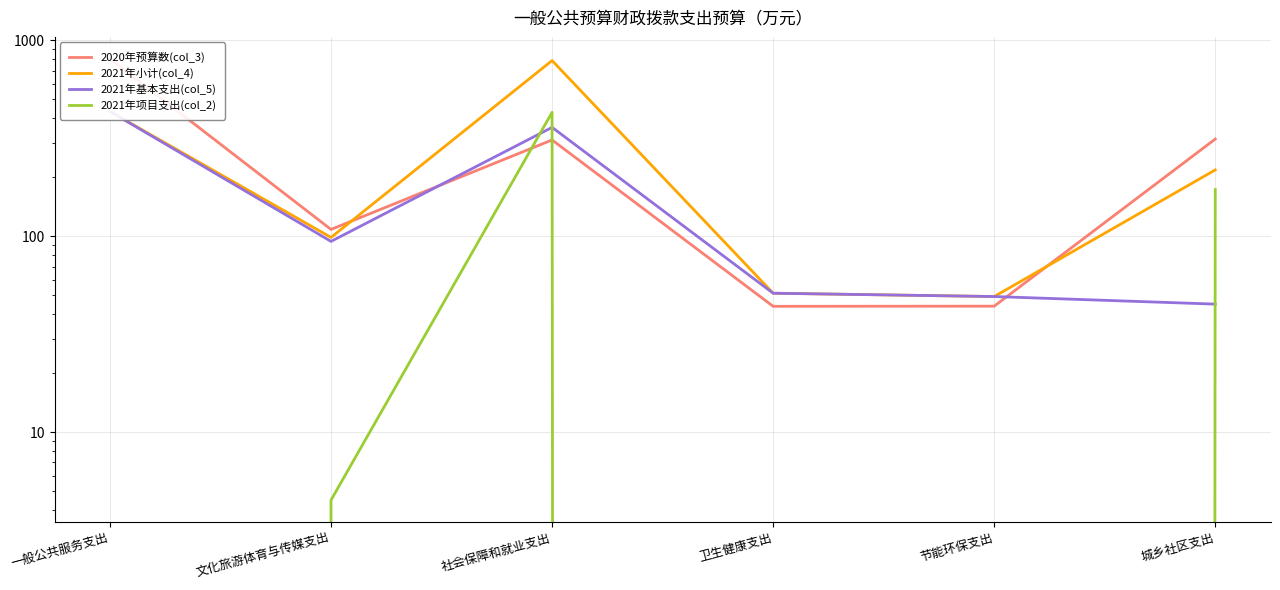

Where is the first local minimum for 2020年预算数(col_3)?

文化旅游体育与传媒支出